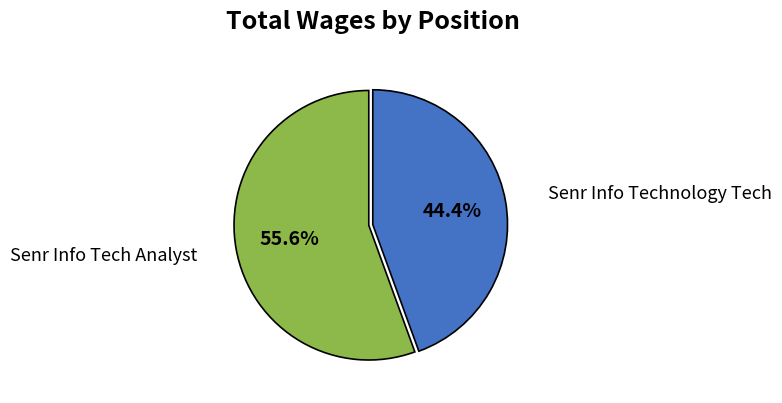

To the nearest percent, what is the combined percentage of Senr Info Technology Tech and Senr Info Tech Analyst?

100%